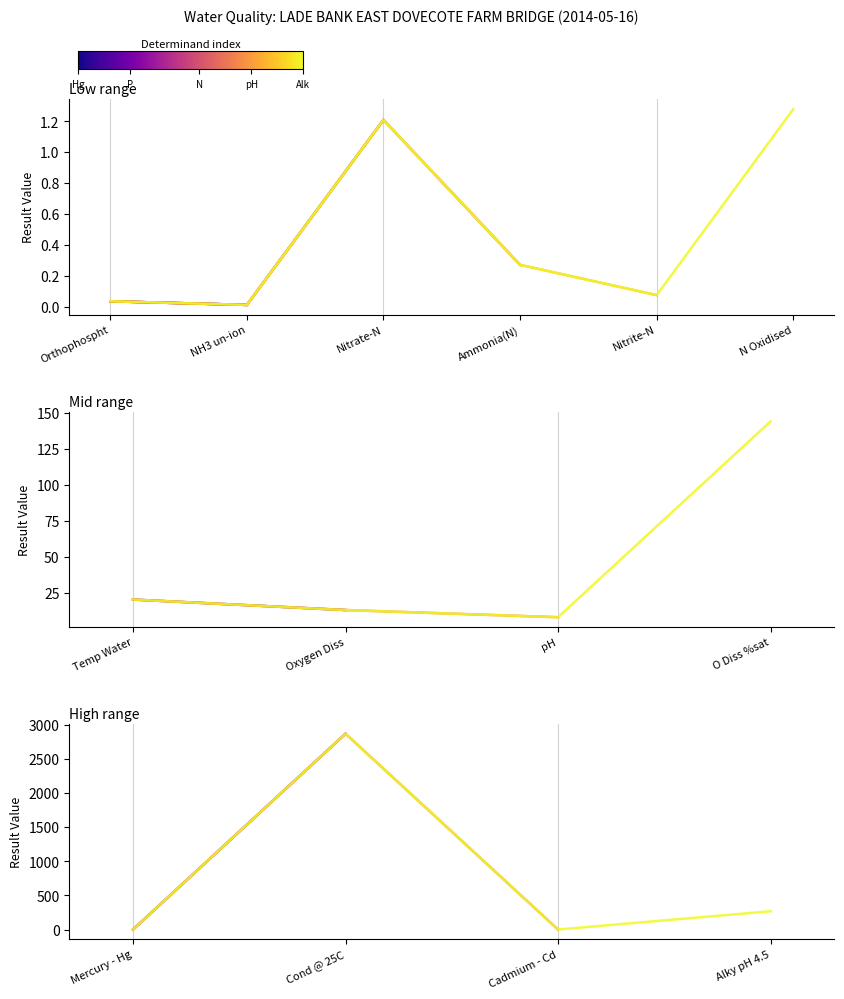

Is the value of Low range t=3 at Nitrate-N greater than the value of Low range t=4 at Orthophospht?

Yes